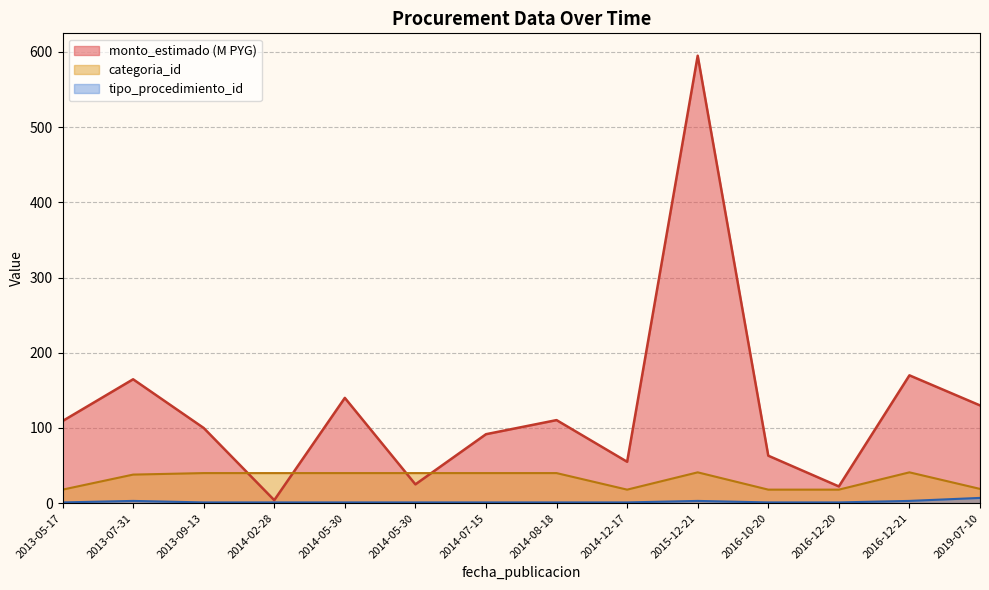

How many times do categoria_id and monto_estimado cross each other?

4